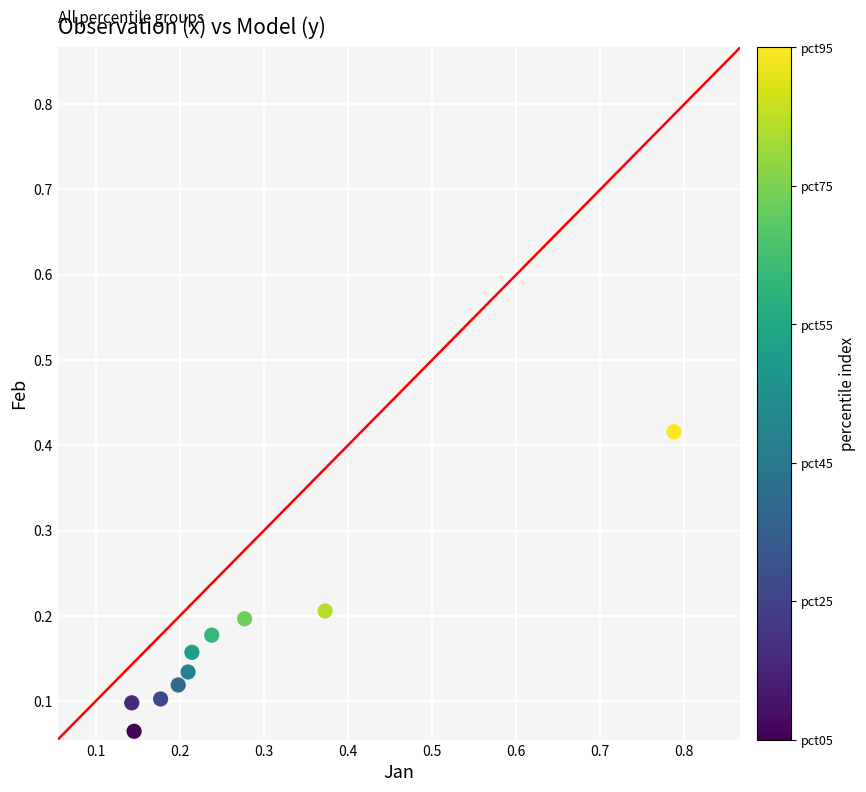

What is the average X value?

0.3